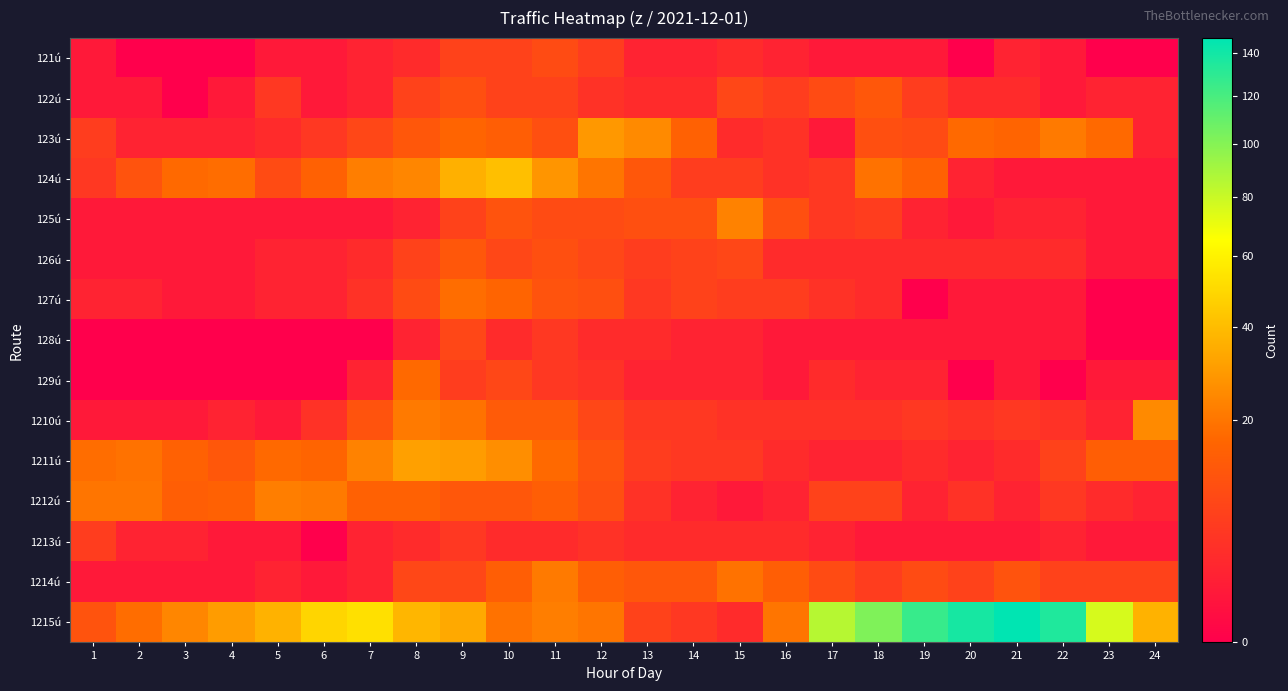

Which label corresponds to the smallest value in the chart?

2